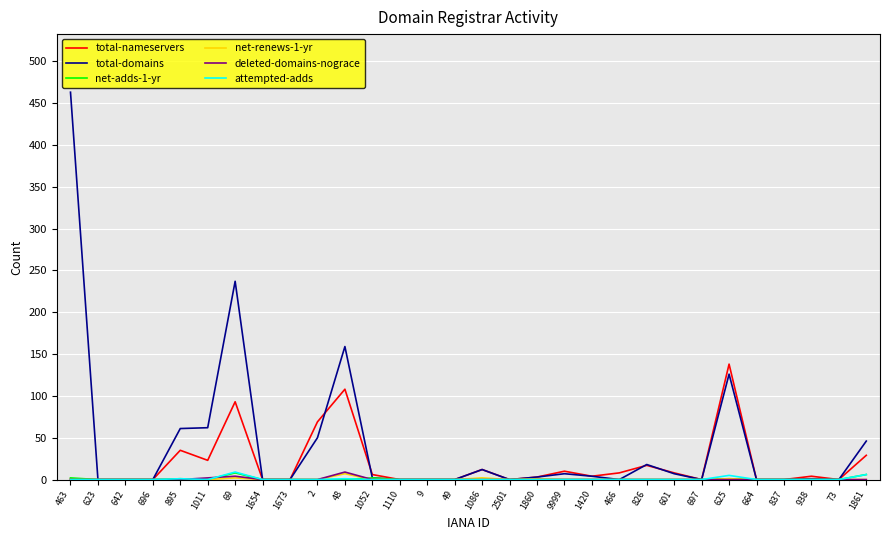

The value of deleted-domains-nograce at 601 is 0. True or false?

True